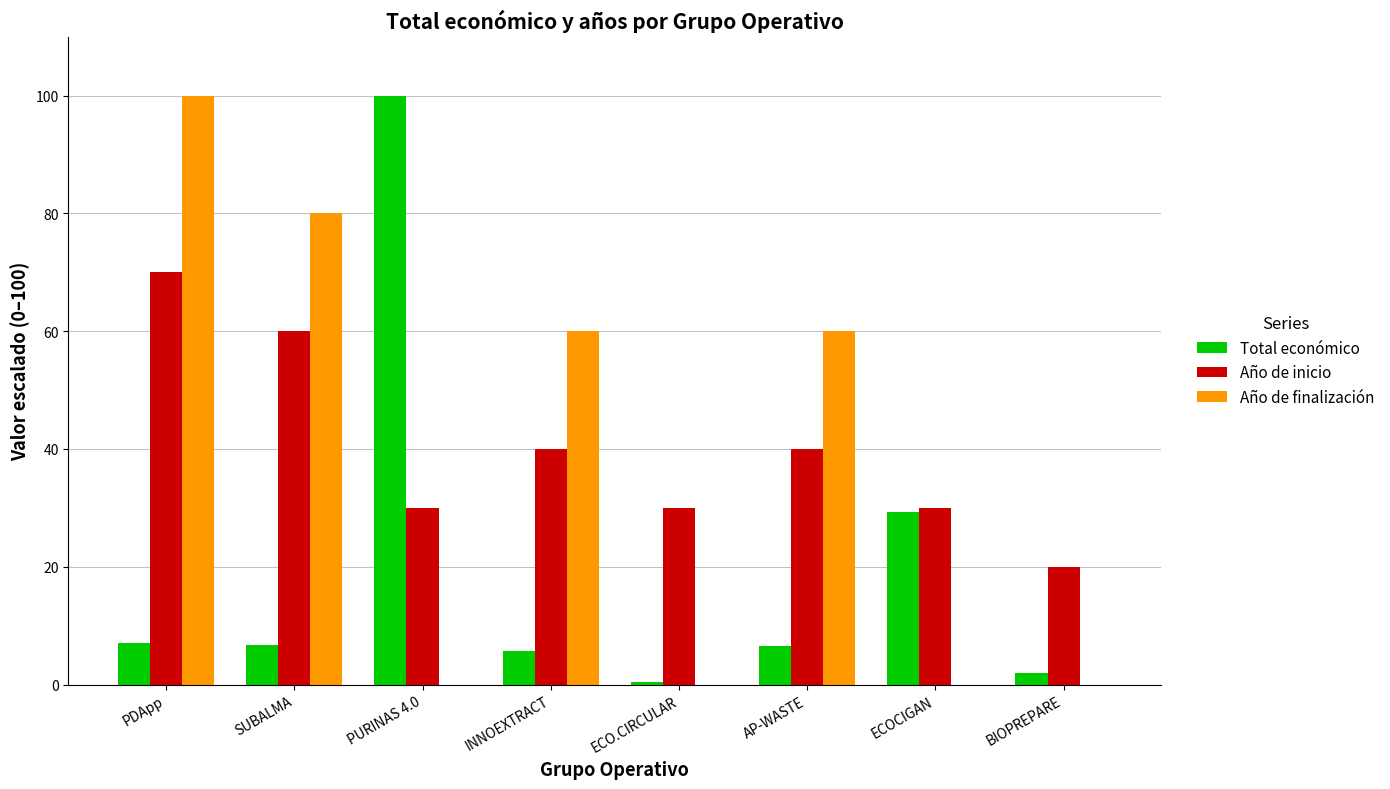

Read the Año de finalización value at PDApp.

100.0